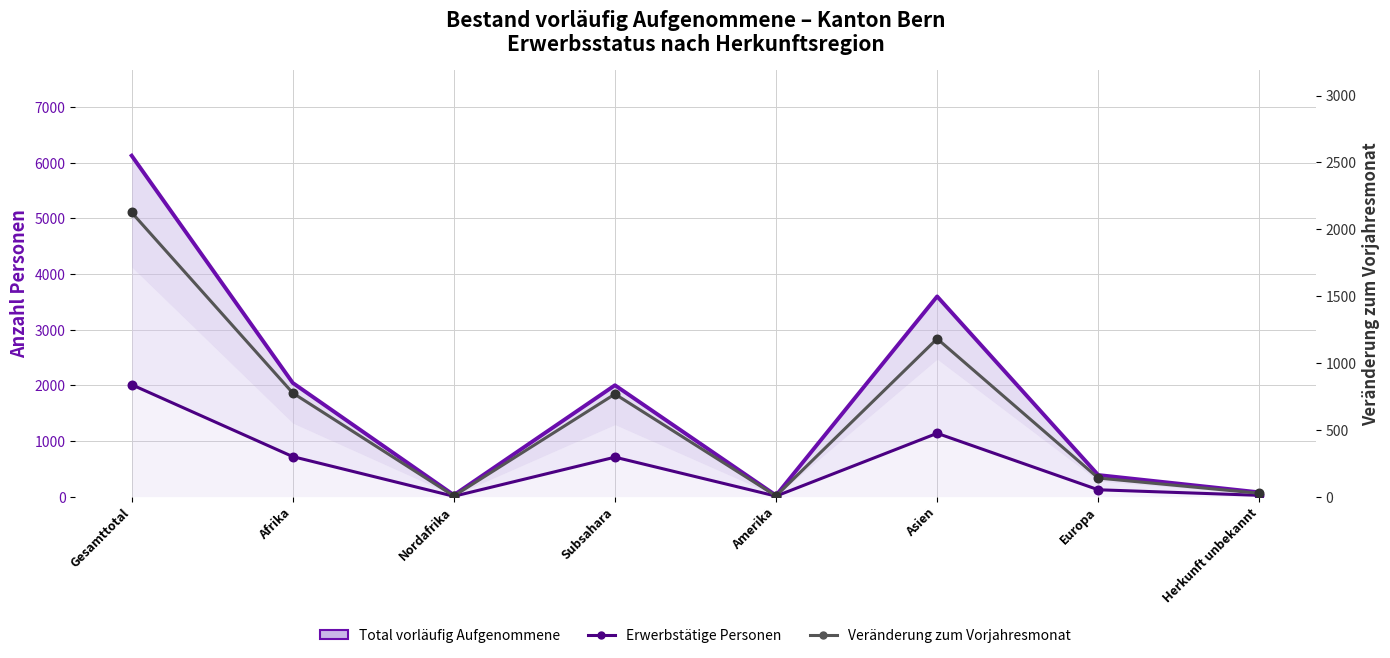

Which series has the widest spread of Y values?

Total vorläufig Aufgenommene